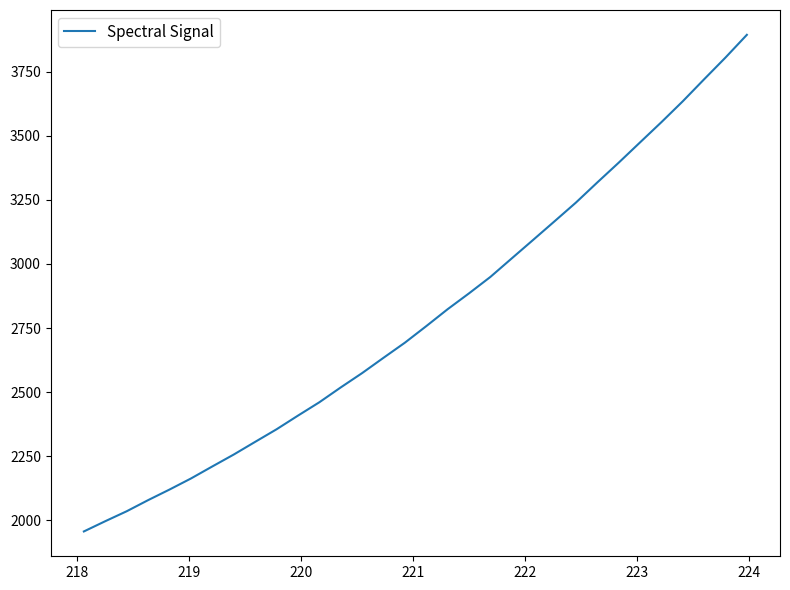

What is the greatest value displayed?

3894.2